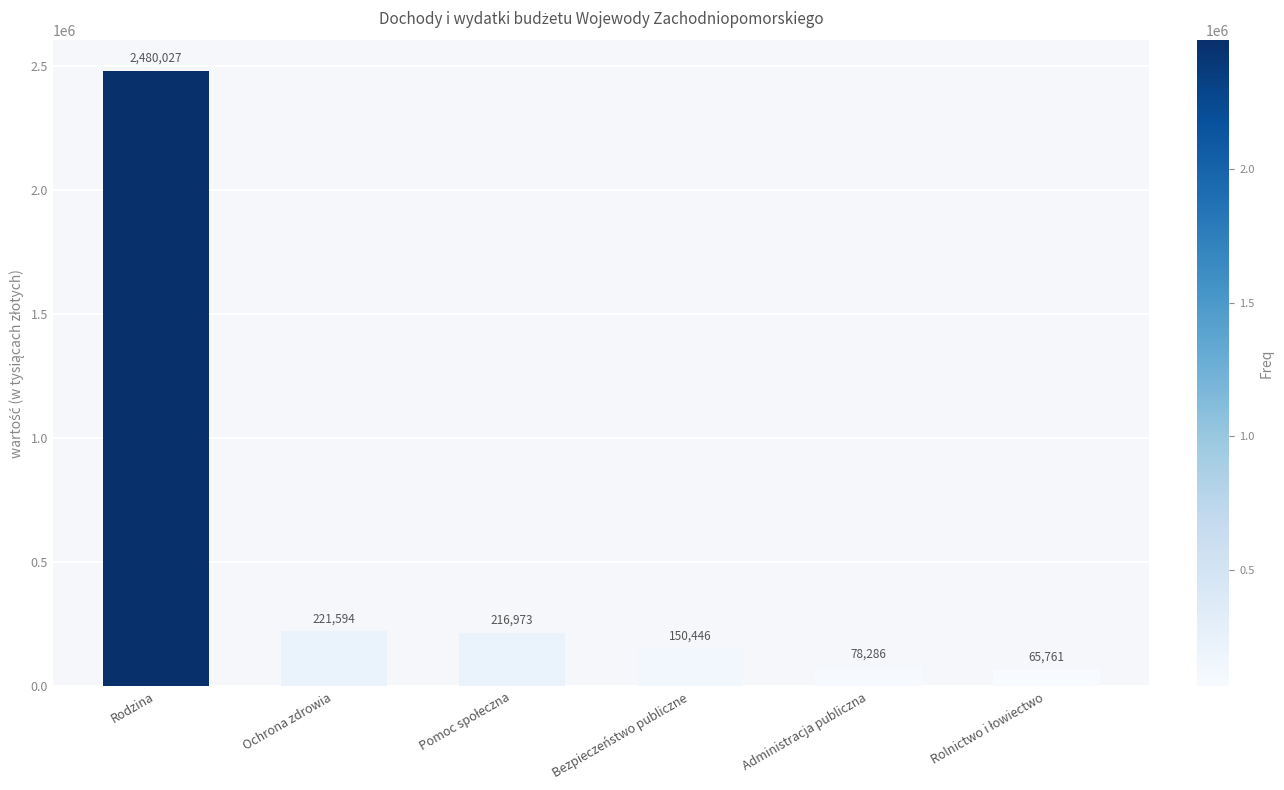

How many data points are less than 216973?

3